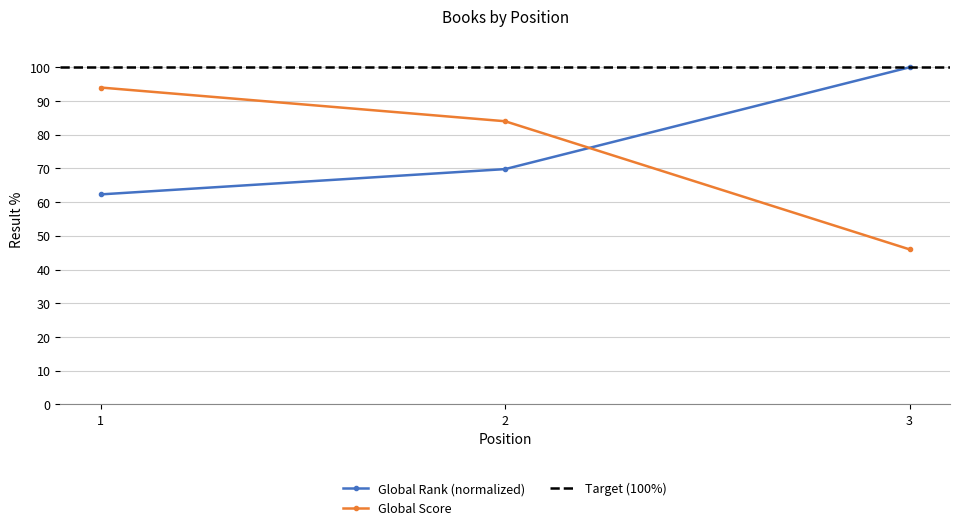

List the series in order of their peak value, highest first.

Global Rank, Global Score